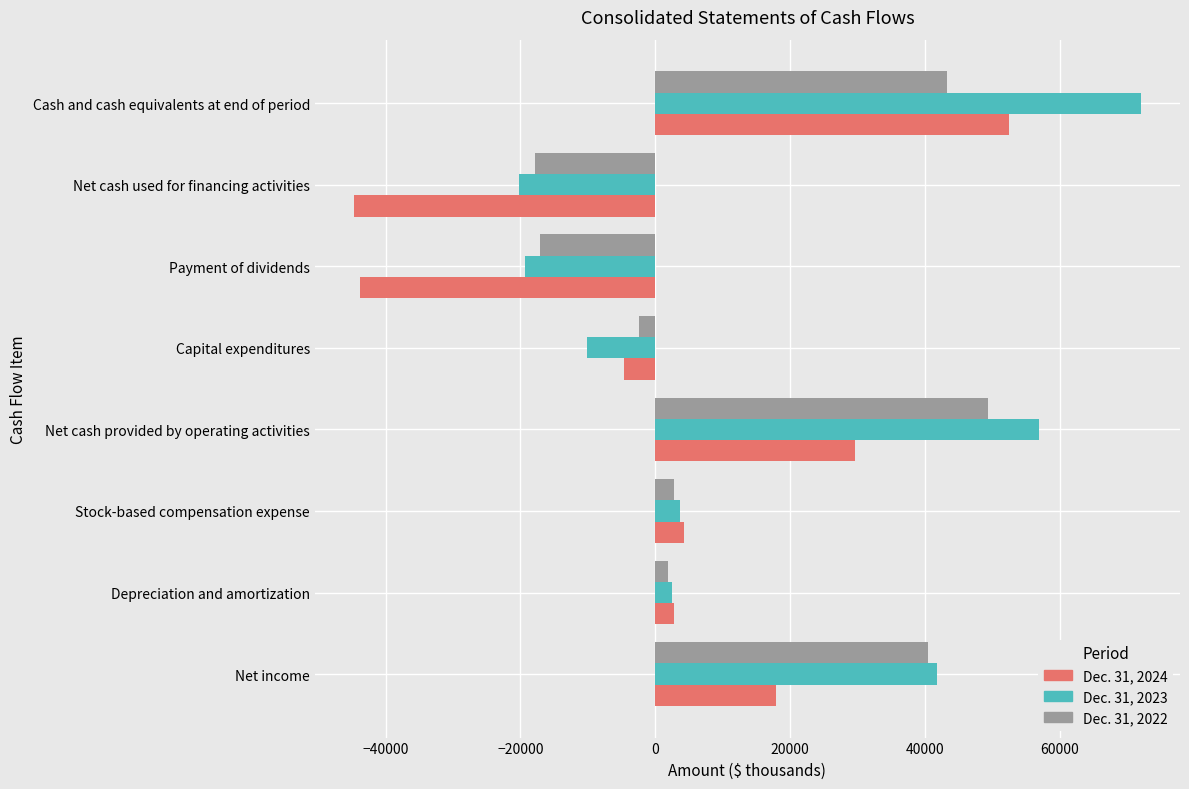

List the series in order of their peak value, lowest first.

Dec. 31, 2022, Dec. 31, 2024, Dec. 31, 2023